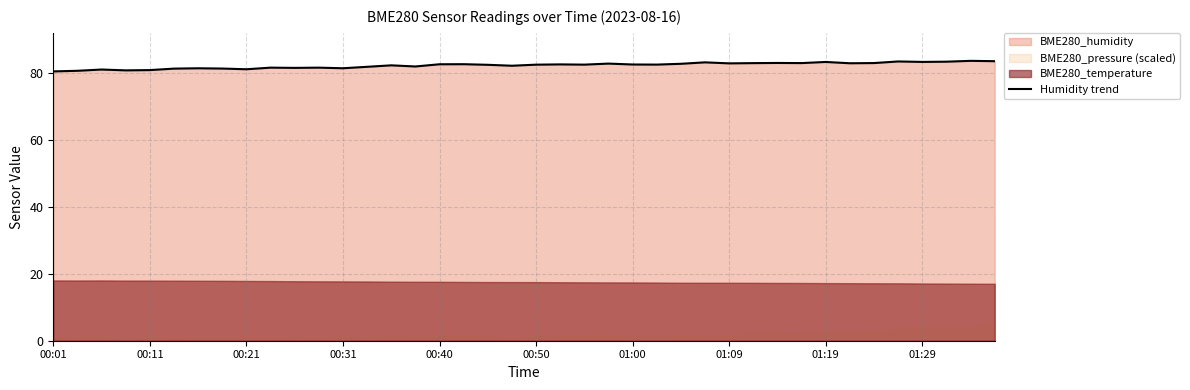

What is the sum of all values?

3287.5